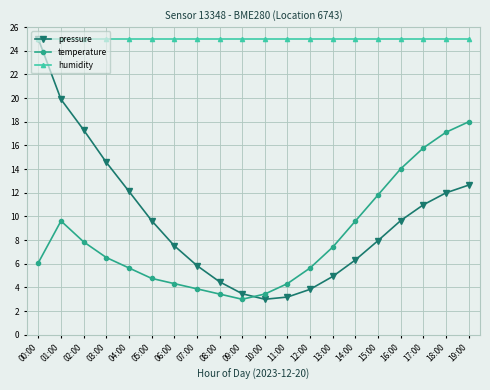

What is the average value of the temperature series?

8.1